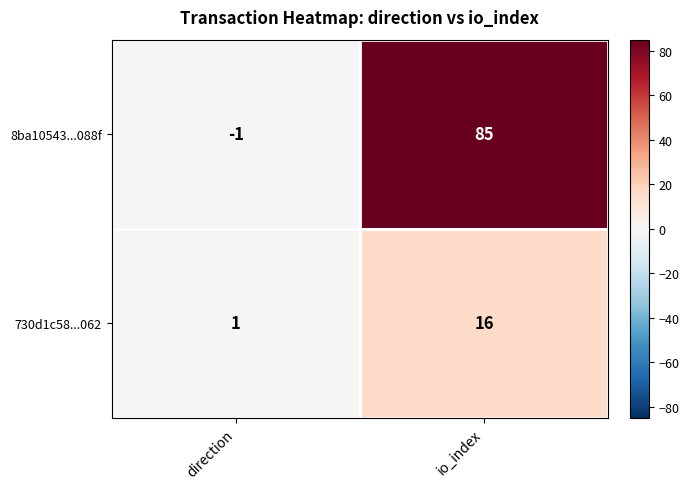

Reading left to right, what are all the values shown in this chart?

8ba10543...088f: -1	85
730d1c58...062: 1	16